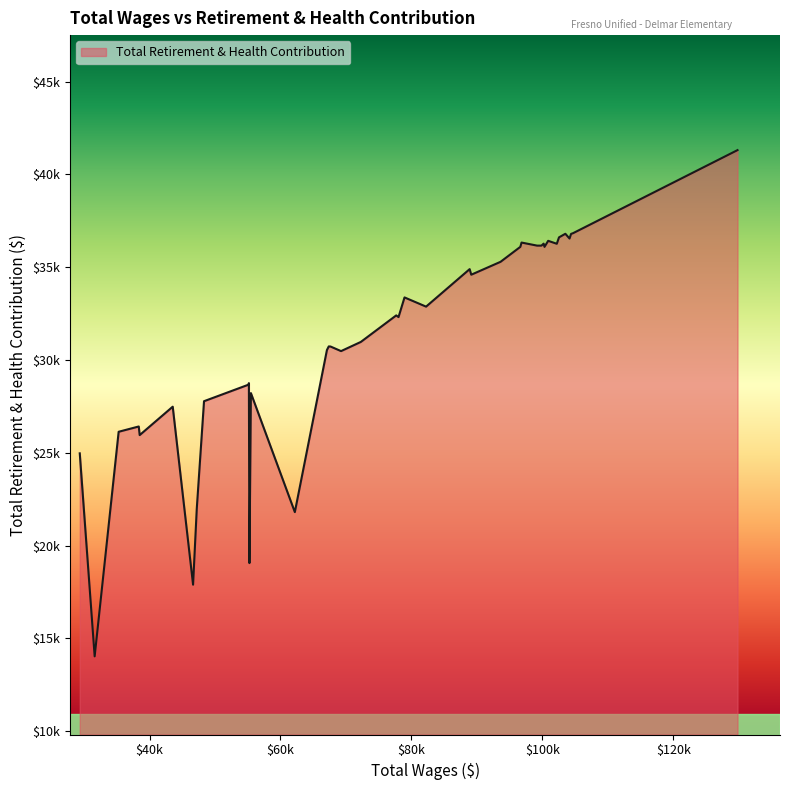

At which label is the value closest to 27669?

48319